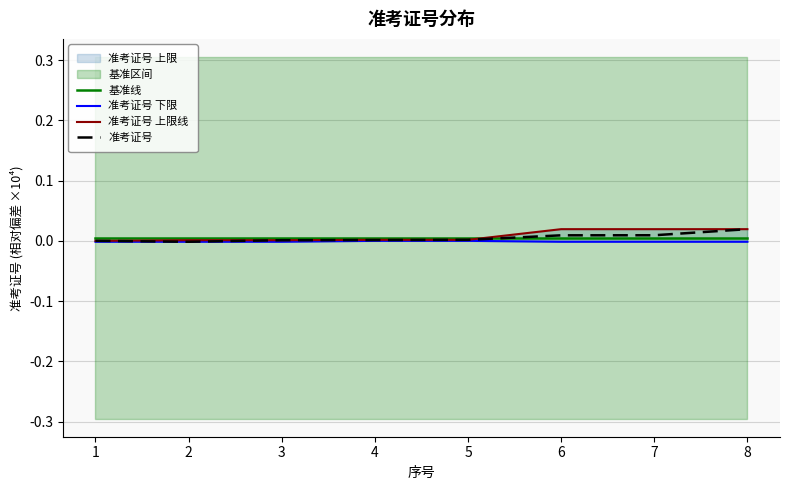

The 准考证号 series shows 0.0 at 4. True or false?

True